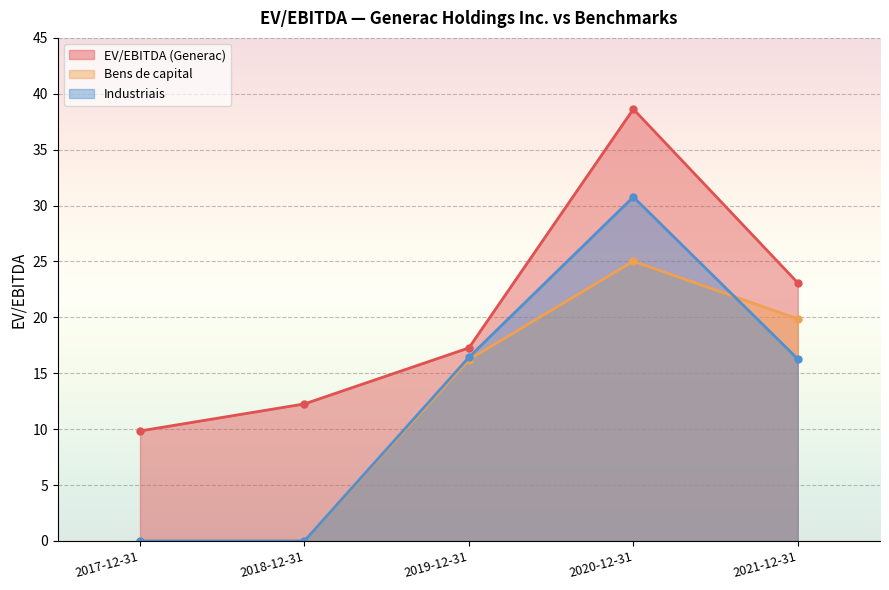

What is the sum of all Bens de capital values?

61.1